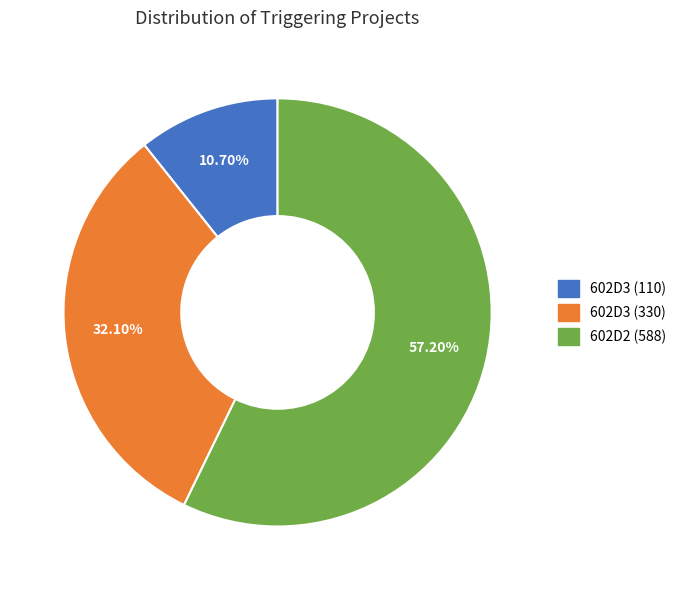

Is it true that 602D3 (110) is 11% of the pie?

True